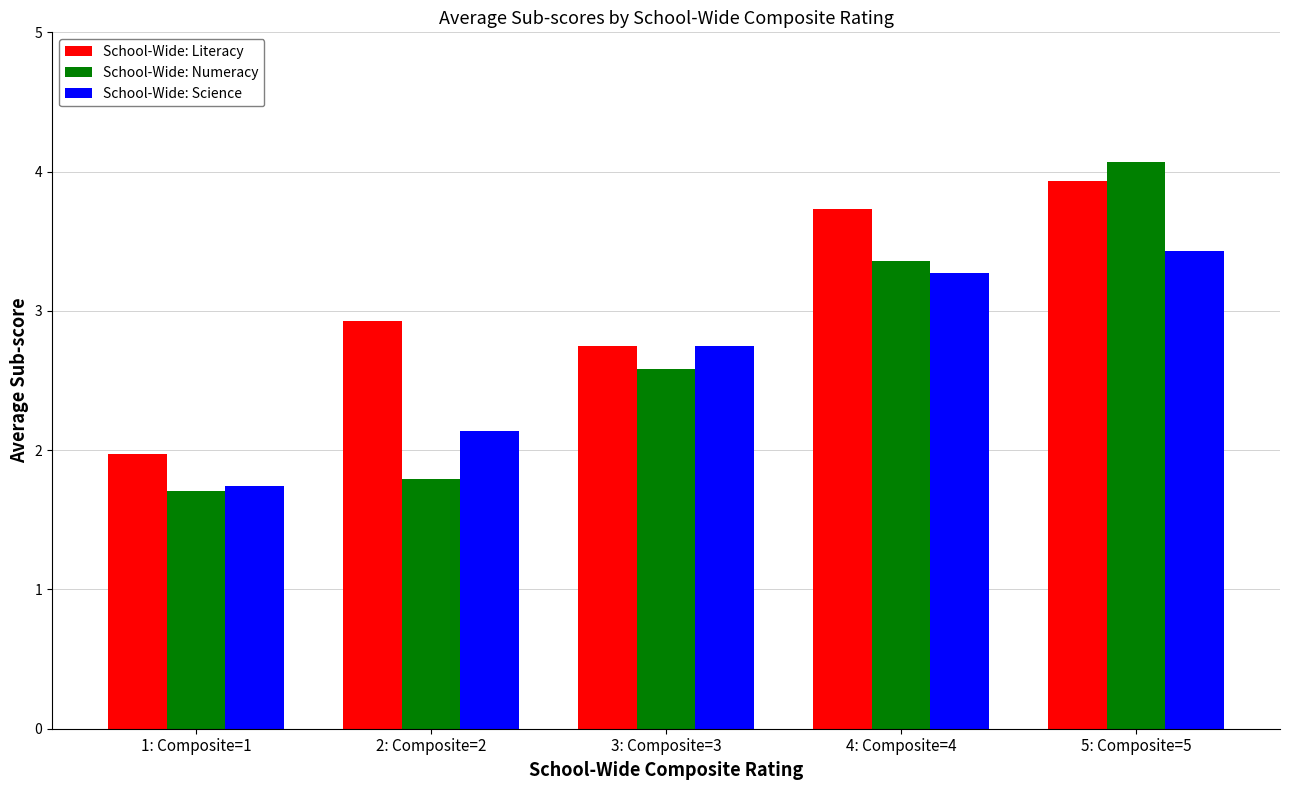

At which label does School-Wide: Literacy reach its minimum?

1: Composite=1